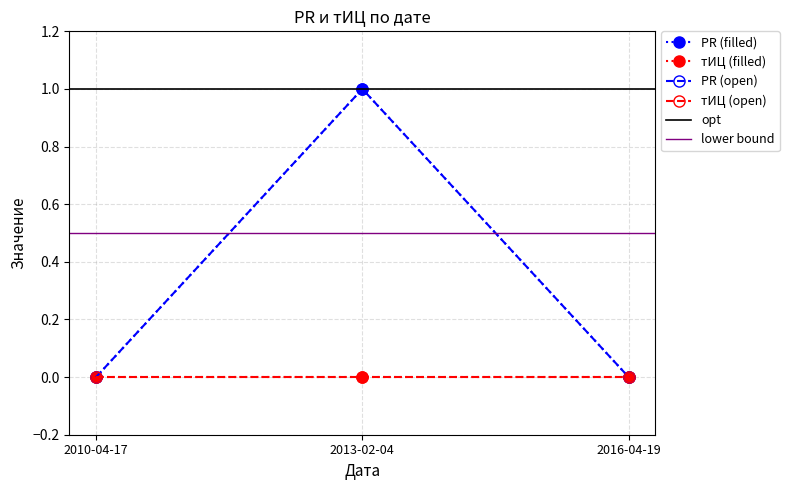

List the labels in order of value, smallest first.

2010-04-17, 2016-04-19, 2013-02-04